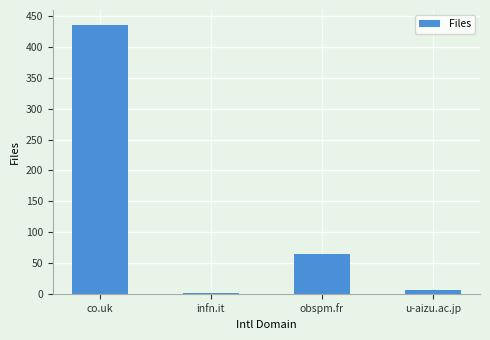

What is the minimum value shown in the chart?

2